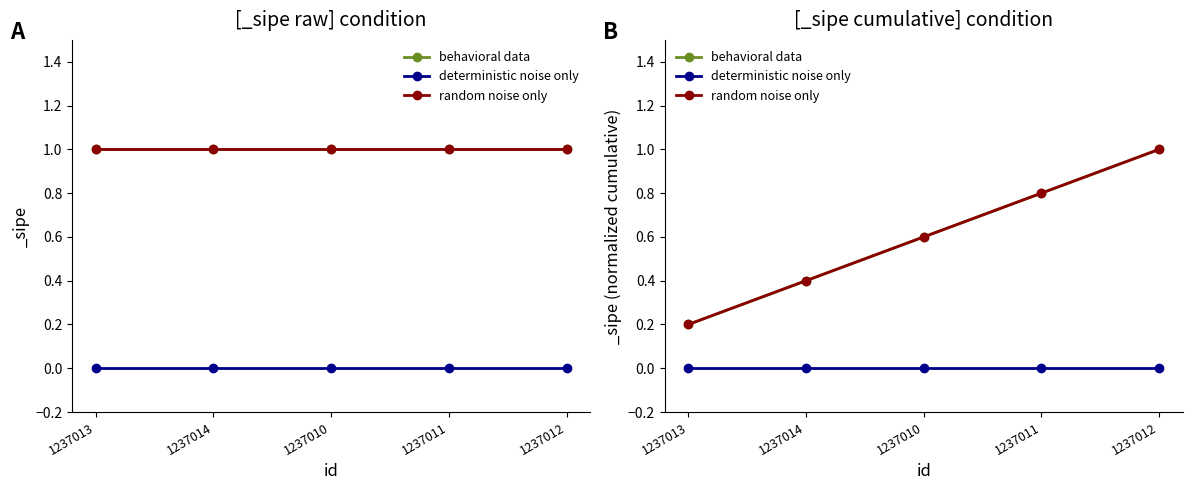

The behavioral data series shows 0.1 at 1237014. True or false?

False